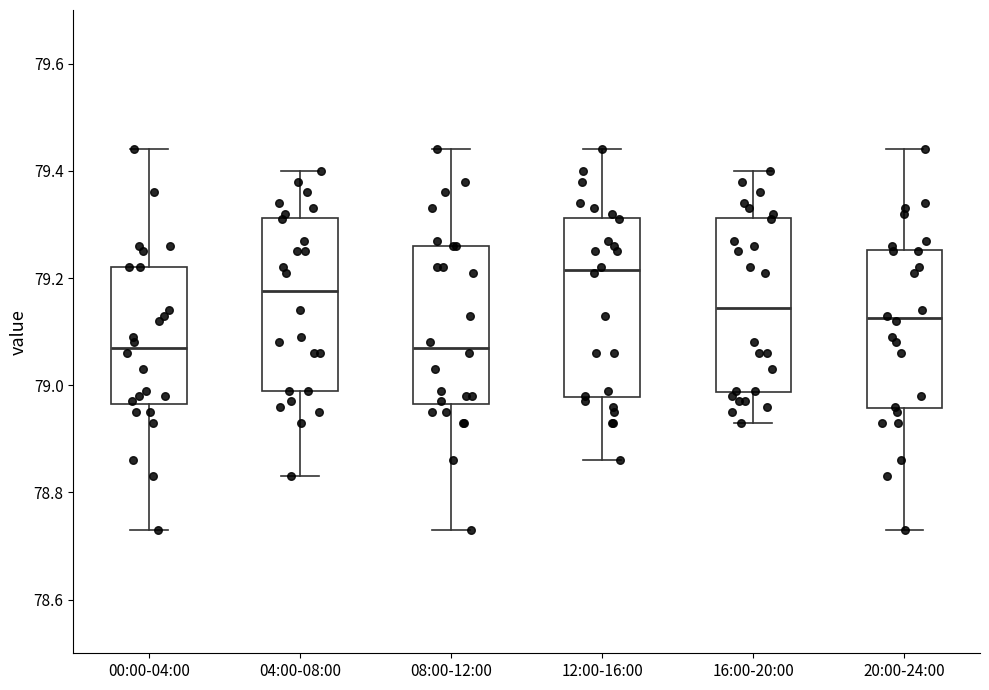

Where does the lower whisker of the box for 16:00-20:00 end on the y-axis? The values are not printed on the chart, so give them approximately, as read against the axis.

78.94